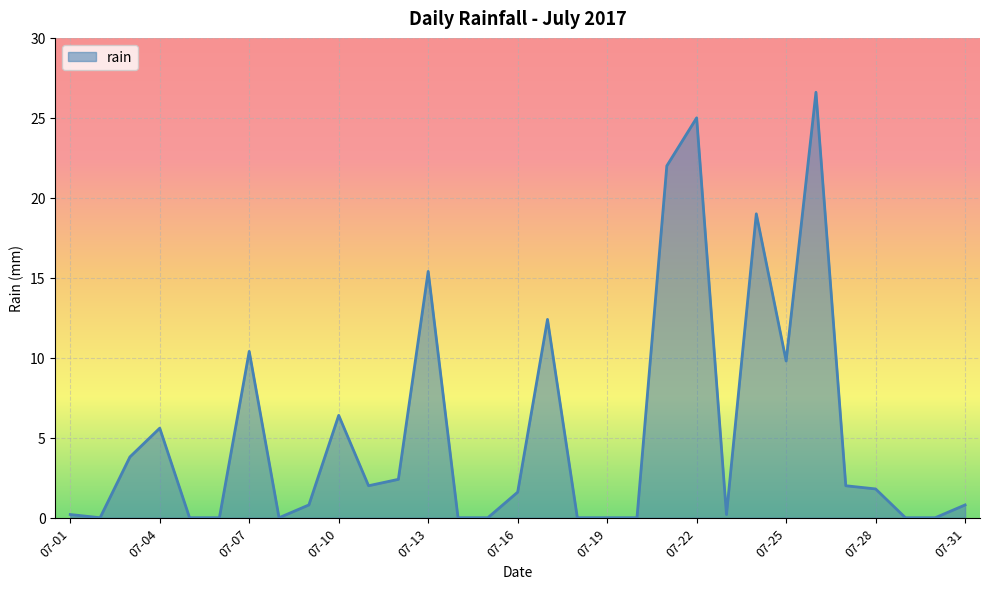

What is the greatest value displayed?

26.6